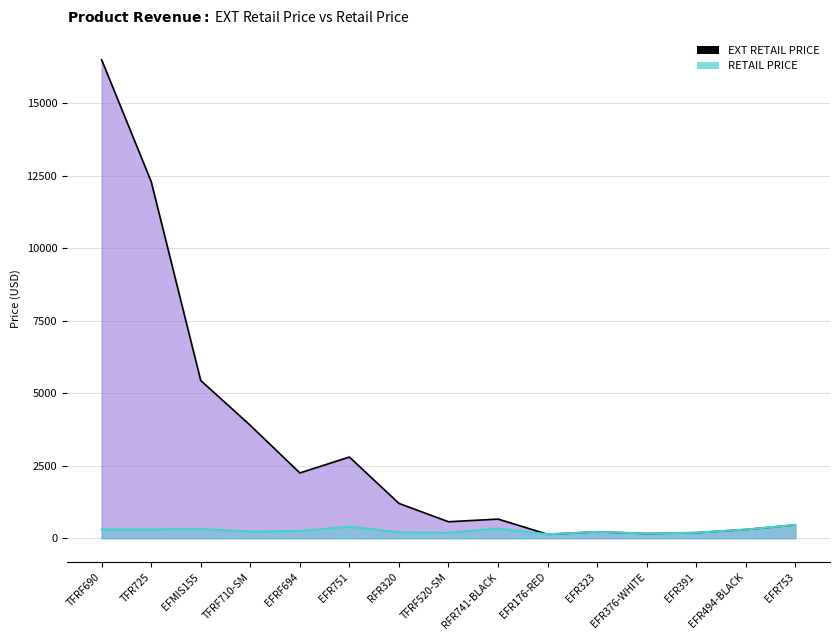

What is the smallest value displayed?

134.4